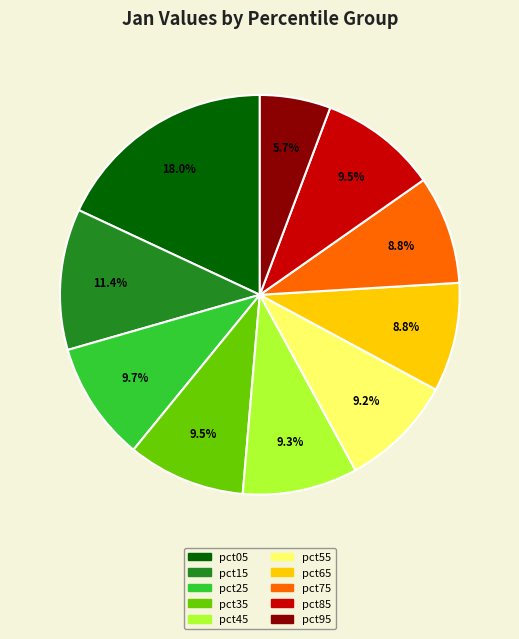

Does pct95 represent more than half of the total?

No